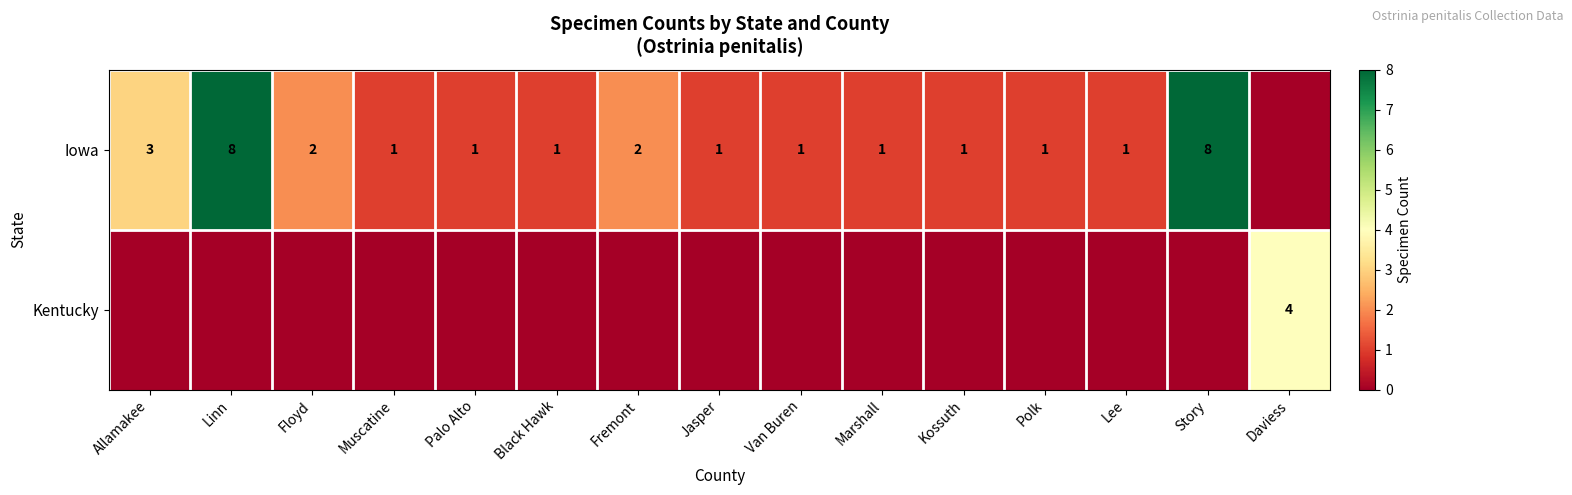

The Iowa series shows 1 at Palo Alto. True or false?

True